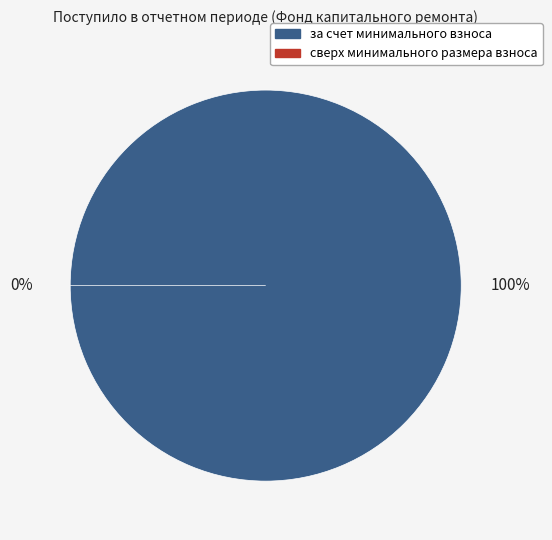

Is the sum of сверх минимального размера взноса and за счет минимального взноса greater than half?

Yes